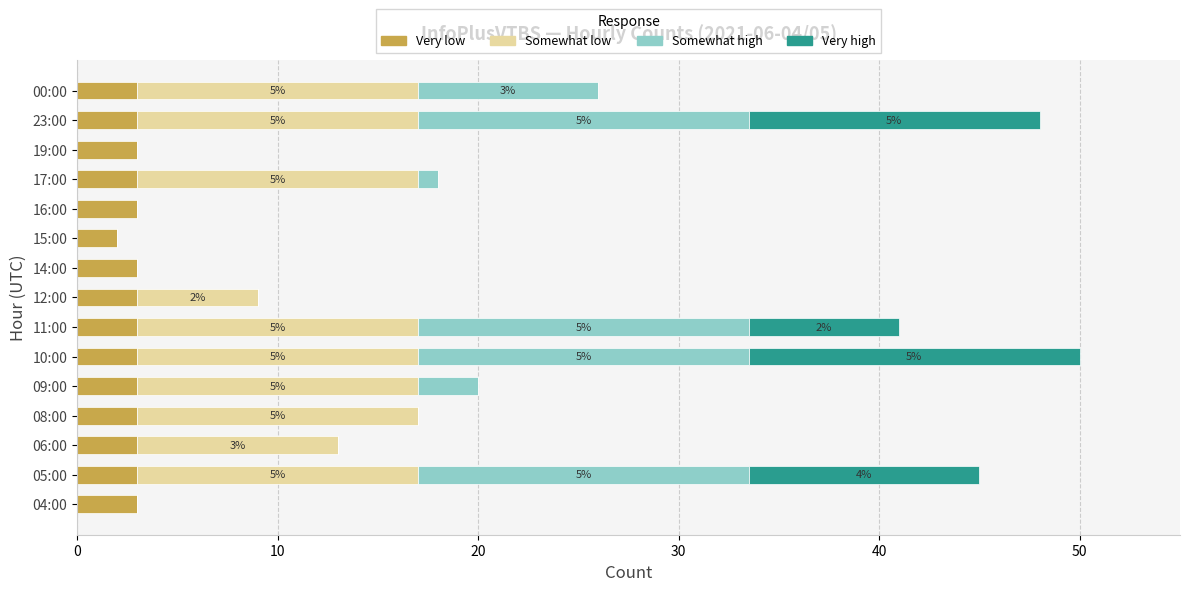

What is the sum of all Very low values?

44.0